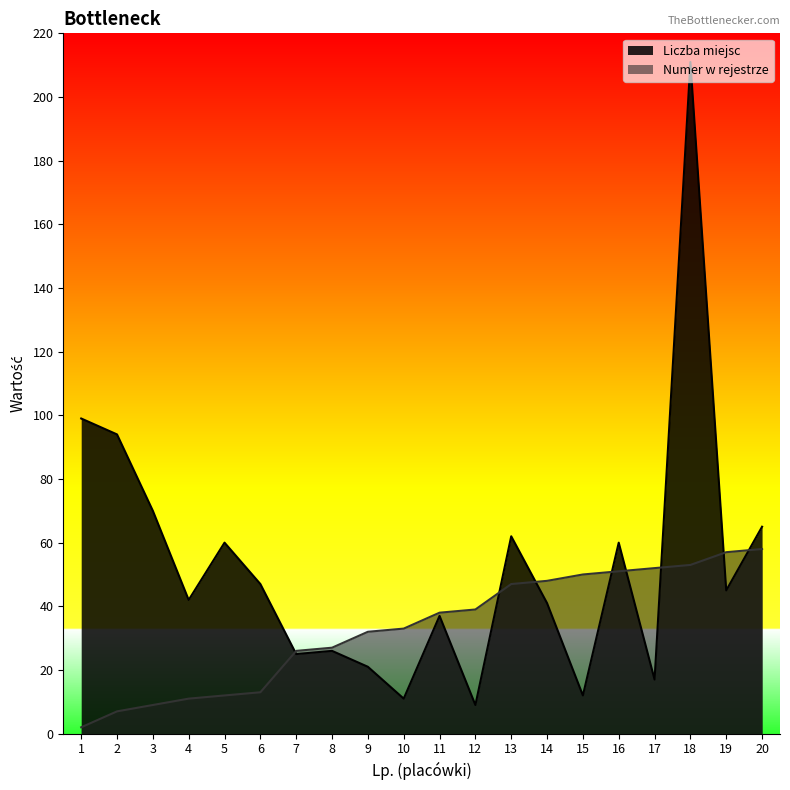

At 15, list the series in order from largest to smallest.

Numer w rejestrze, Liczba miejsc